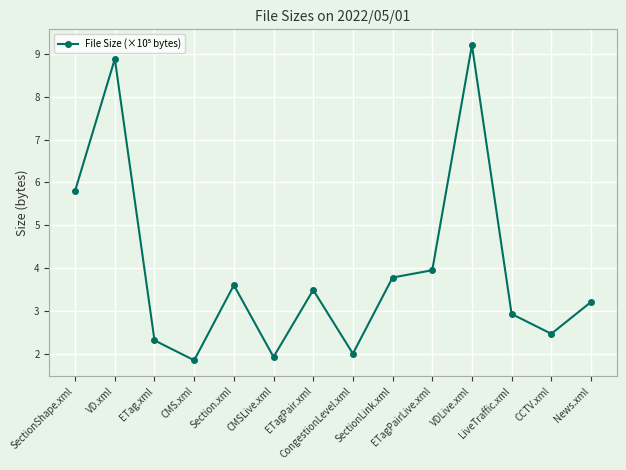

What is the average value?

4.0